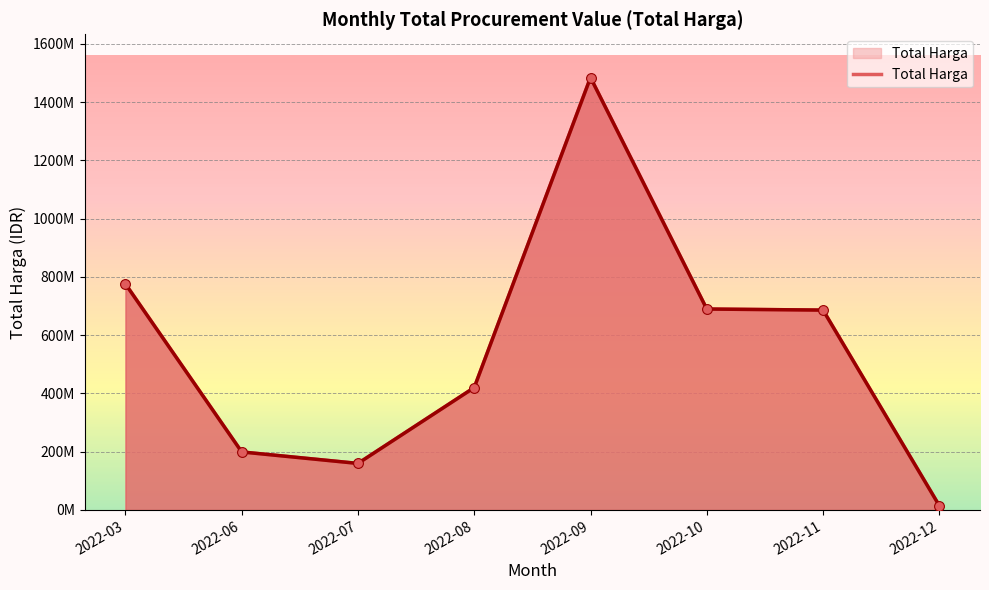

What is the change in value from 2022-06 to 2022-10?

+490461150